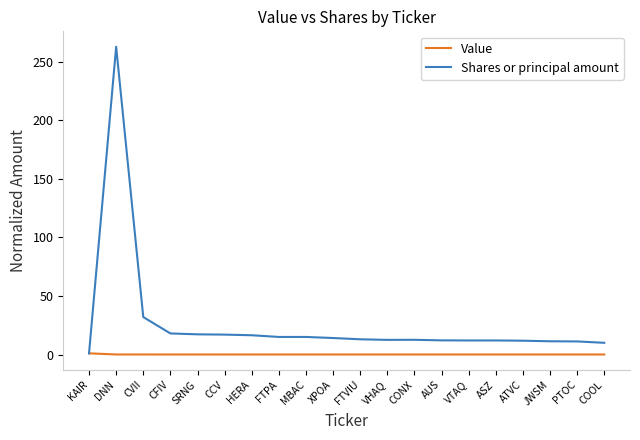

What are all the series names shown in the legend?

Value, Shares or principal amount